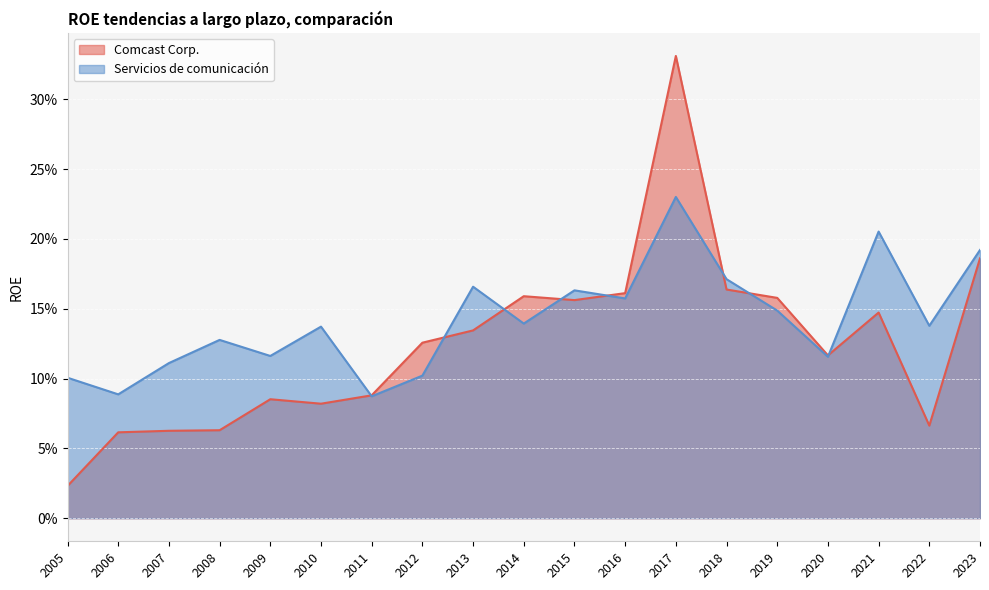

Rank the series at 2018 from lowest to highest value.

Comcast Corp., Servicios de comunicación